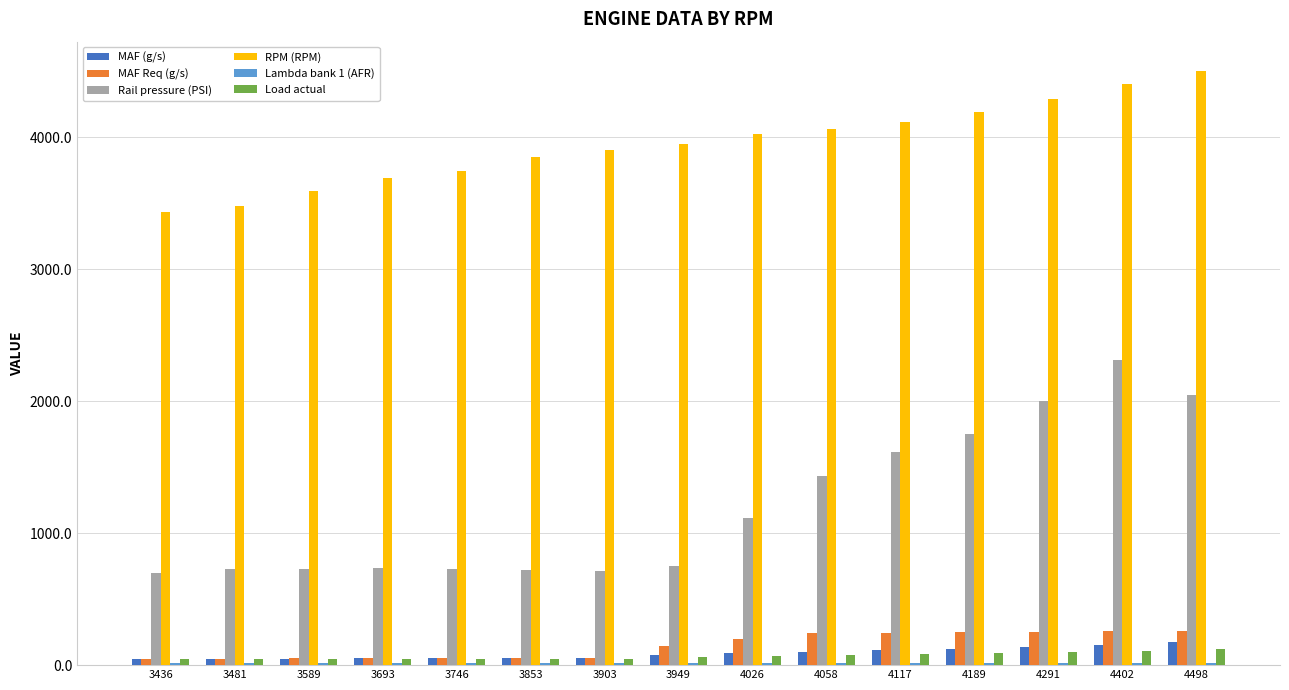

True or false: RPM (RPM) has a value of 4291.0 at 4291.

True